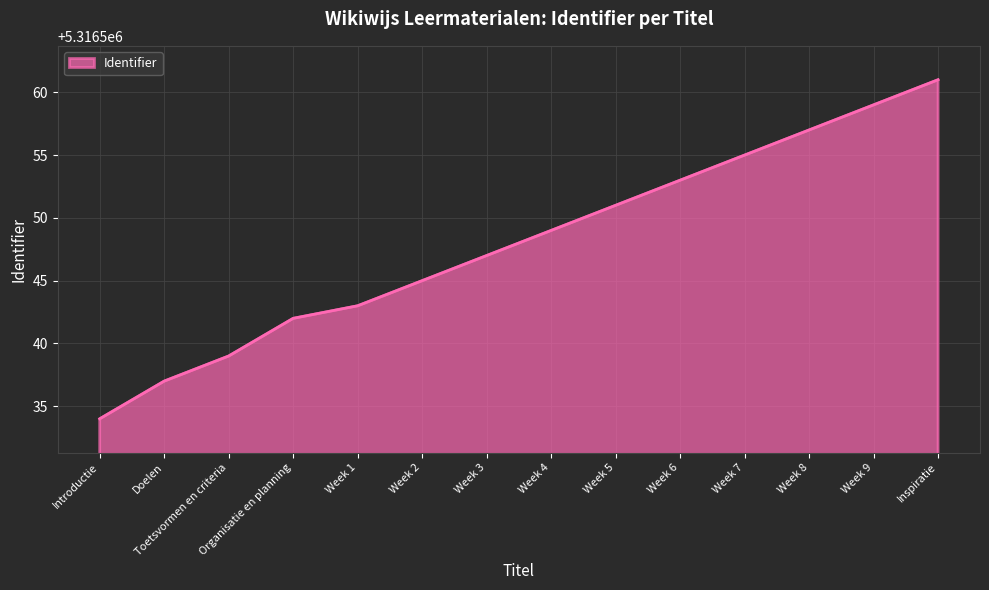

What is the sum of the values at Week 9 and Week 3?

10633106